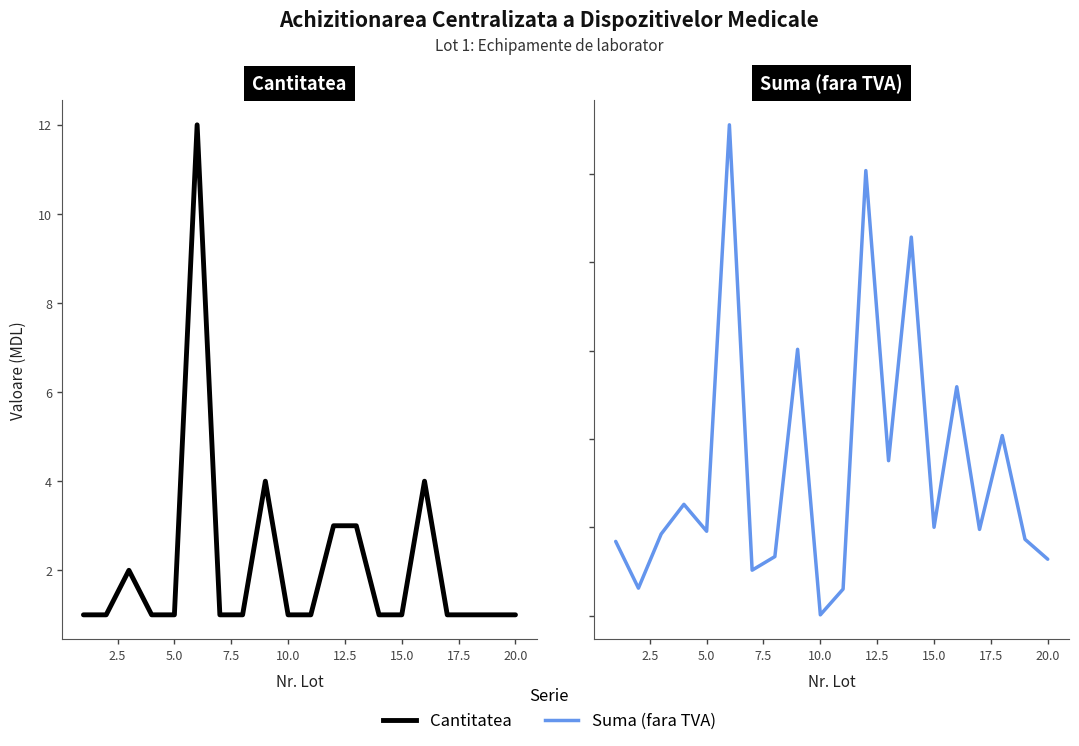

The Cantitatea series shows 1 at 15.0. True or false?

True